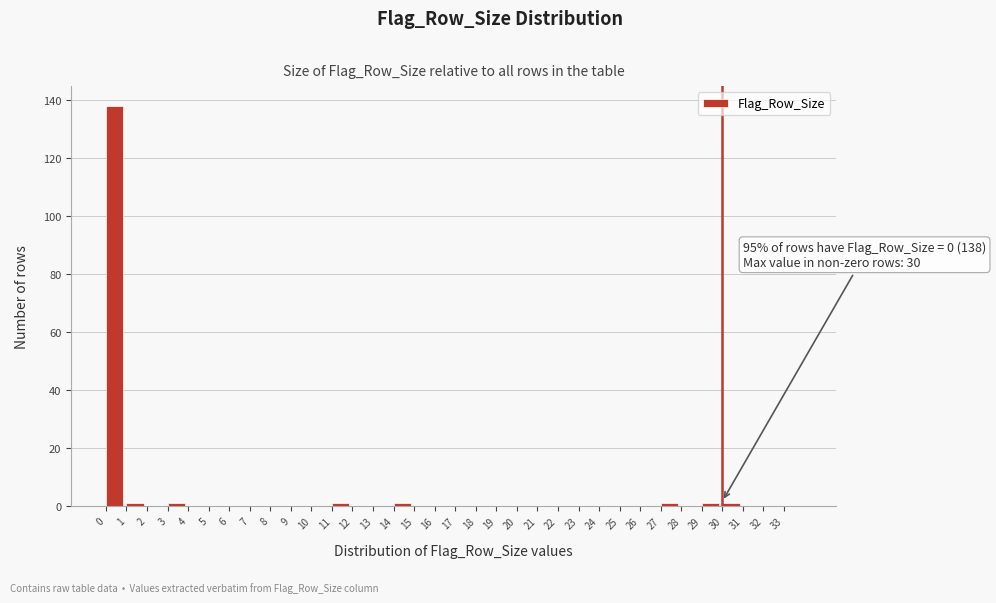

Over which range of the x-axis is the bar tallest?

0 to 1